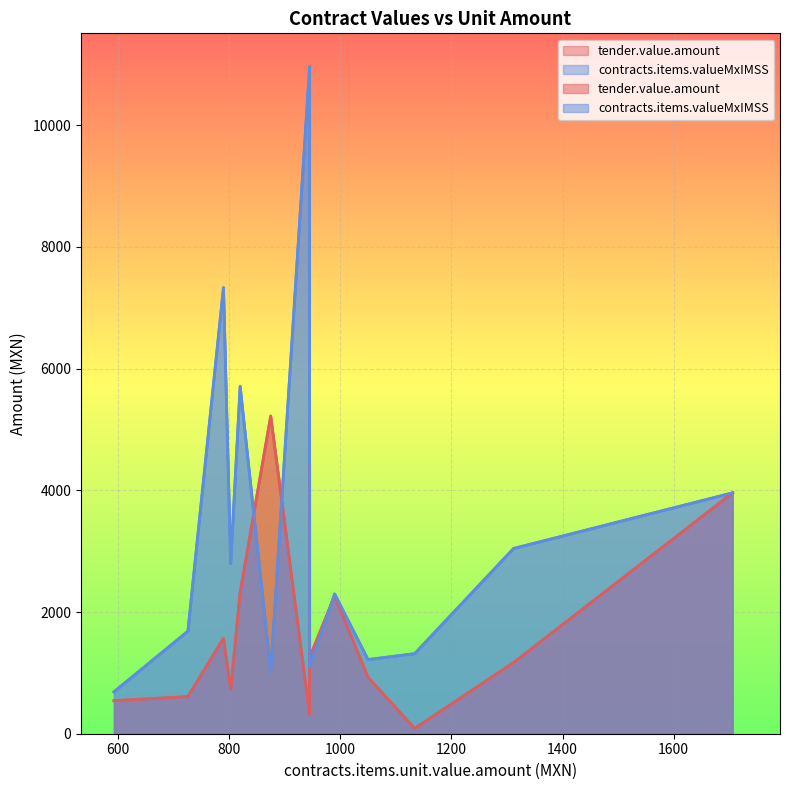

Count the number of categories in the chart.

14